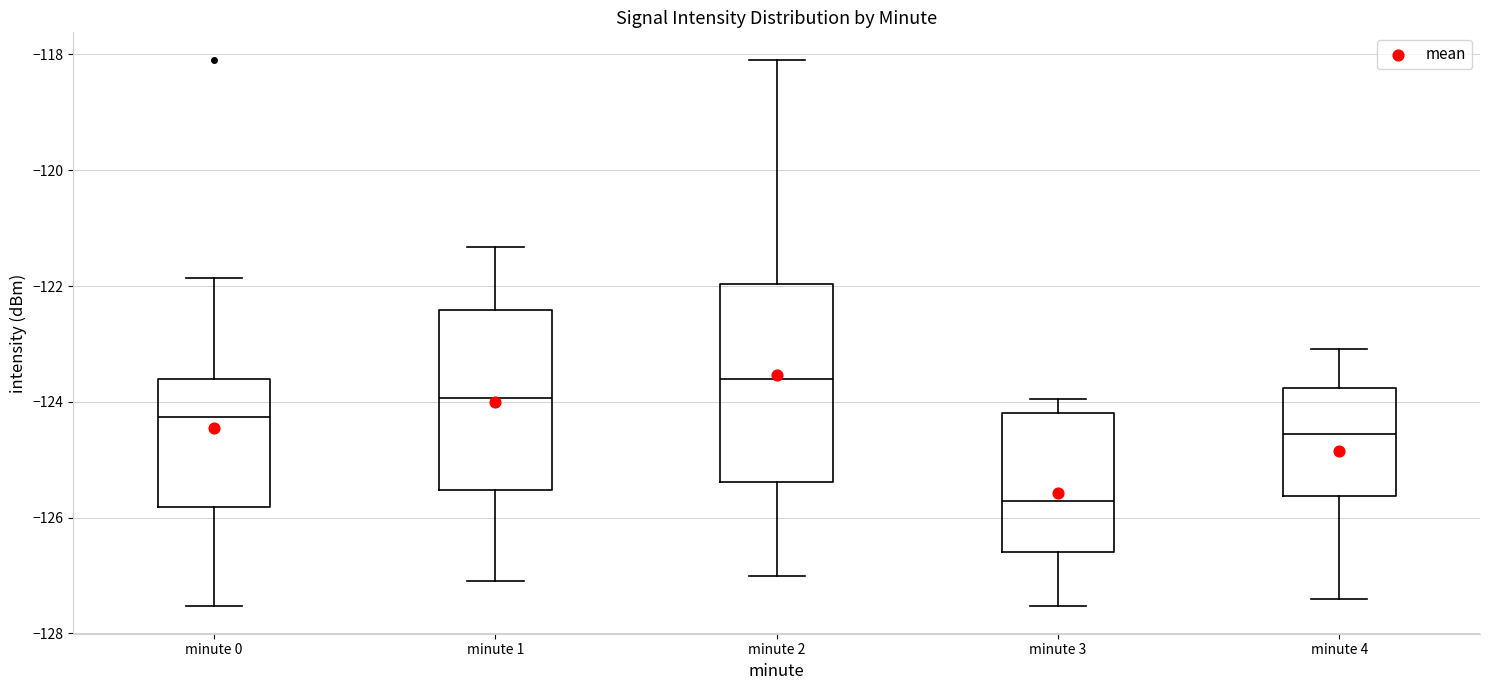

Which box is the tallest, from its lower edge to its upper edge?

minute 2